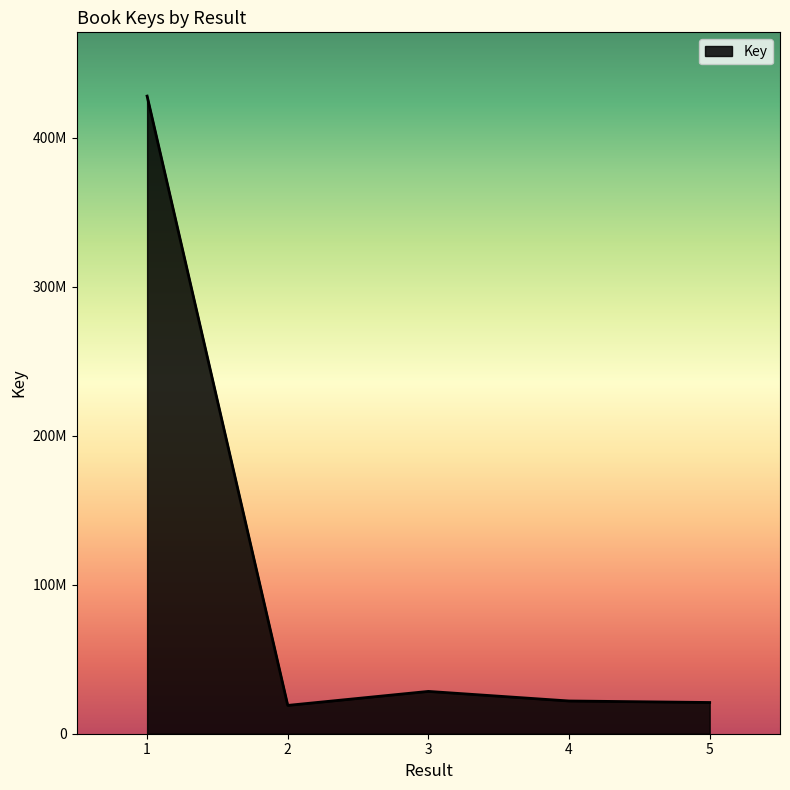

The chart shows a value of 21977359 at 4. True or false?

True